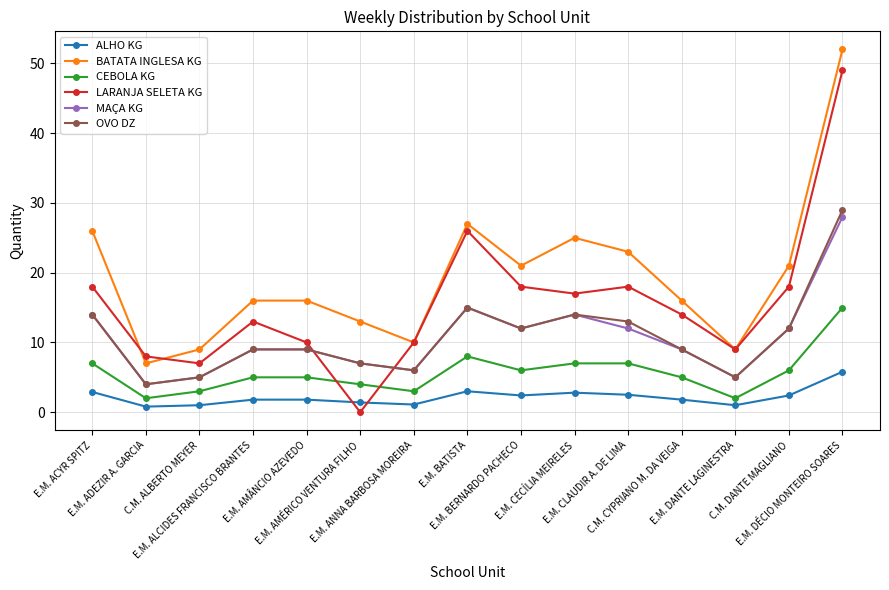

What is the sum of all BATATA INGLESA KG values?

291.0